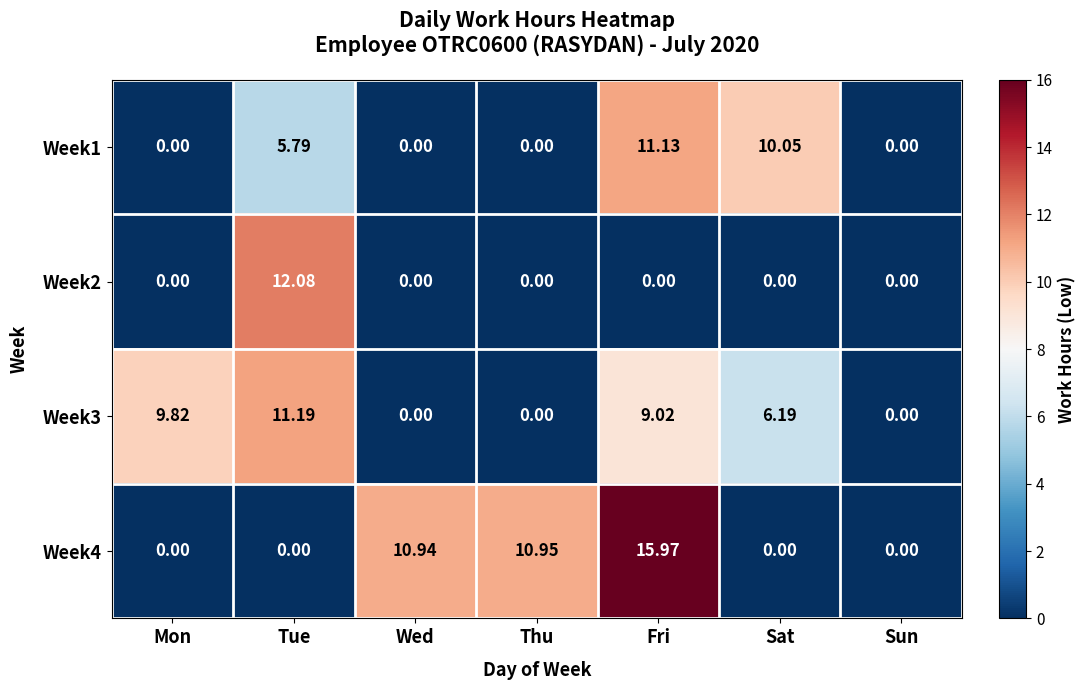

At how many categories does at least one series exceed 12?

2